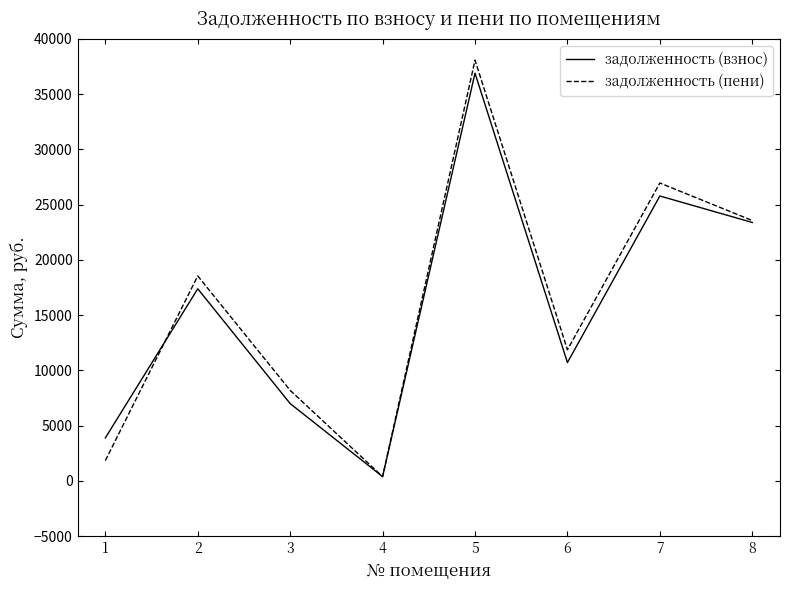

At which label does задолженность (пени) first exceed 18552?

2